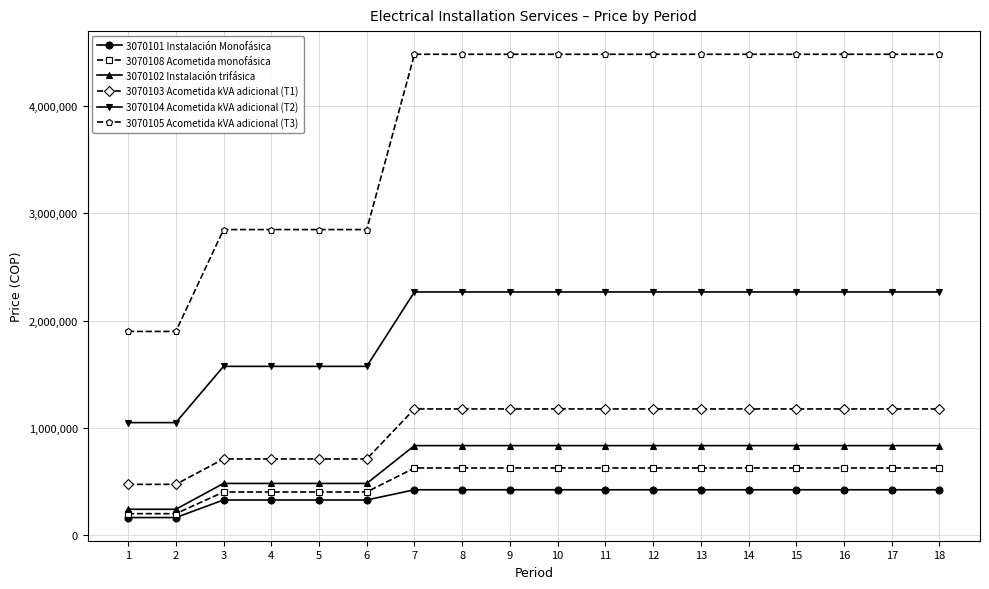

How many lines are shown in the chart?

6